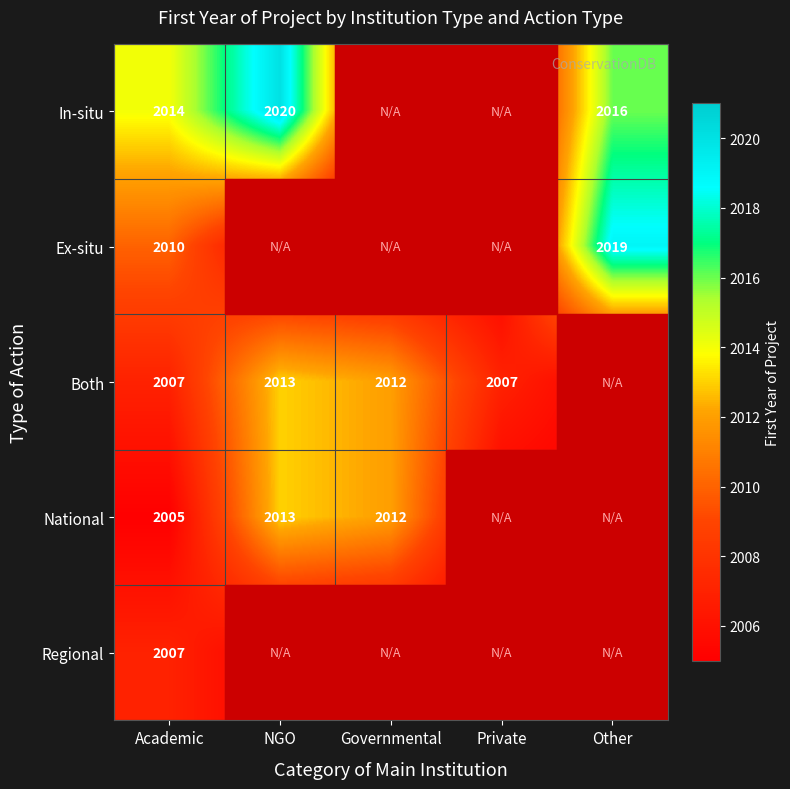

What is the total value across all series at Academic?

10043